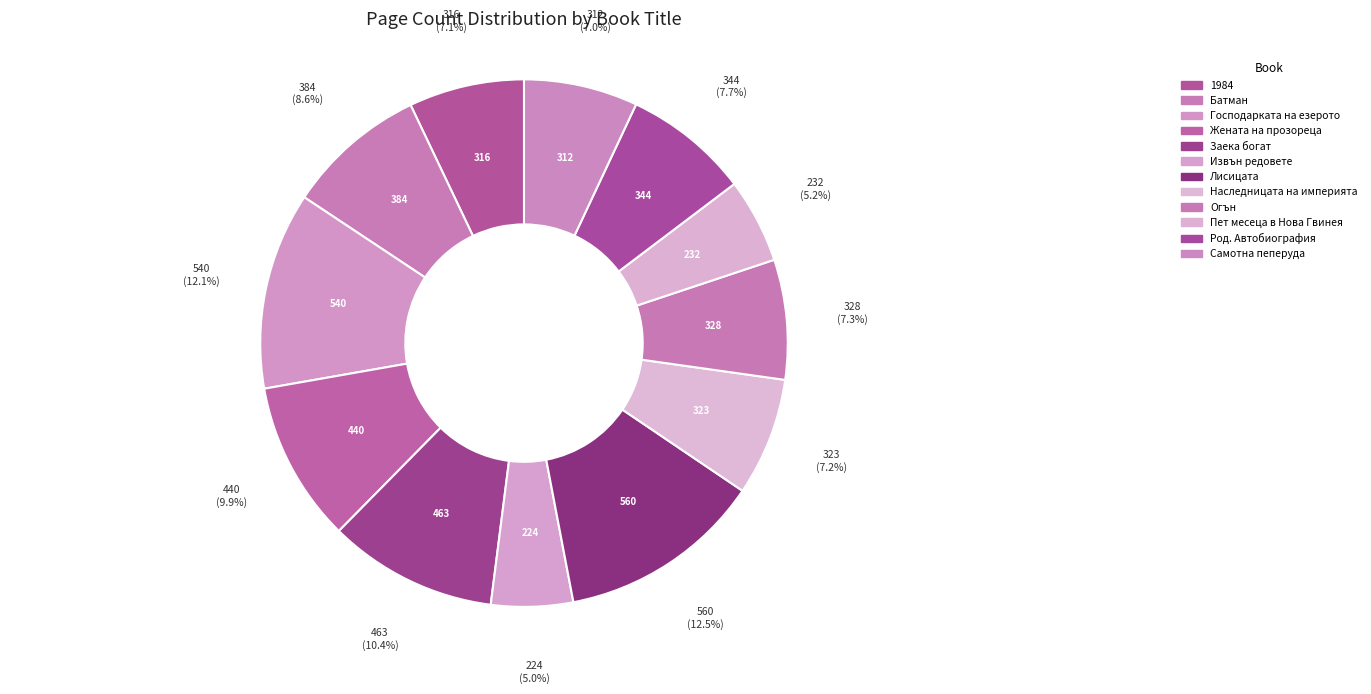

Count the number of slices in the pie.

12